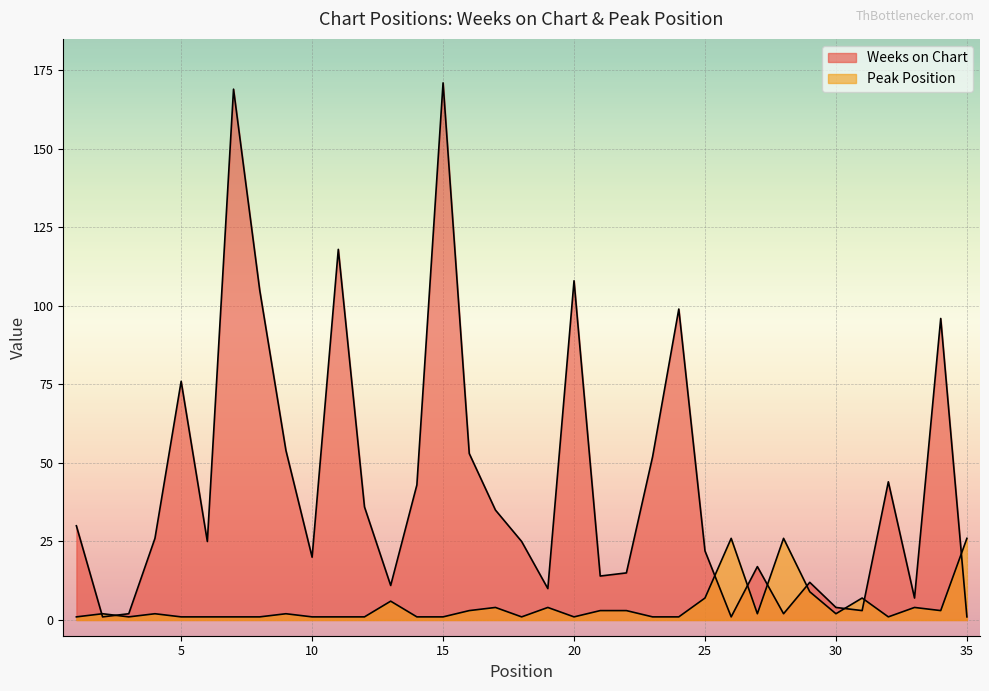

How many times do Peak Position and Weeks on Chart cross each other?

9